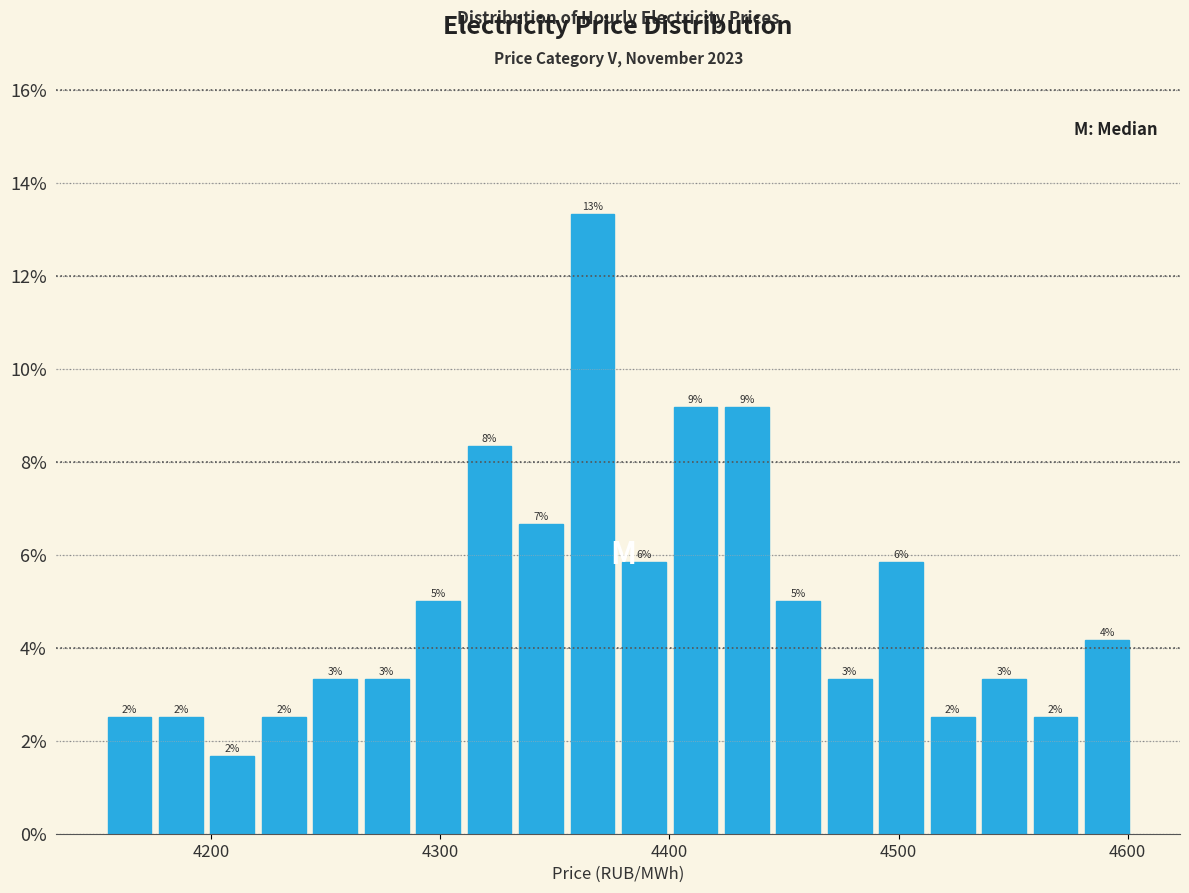

Around what value on the x-axis is the tallest bar? Give the approximate position of its centre, as read against the axis.

4370